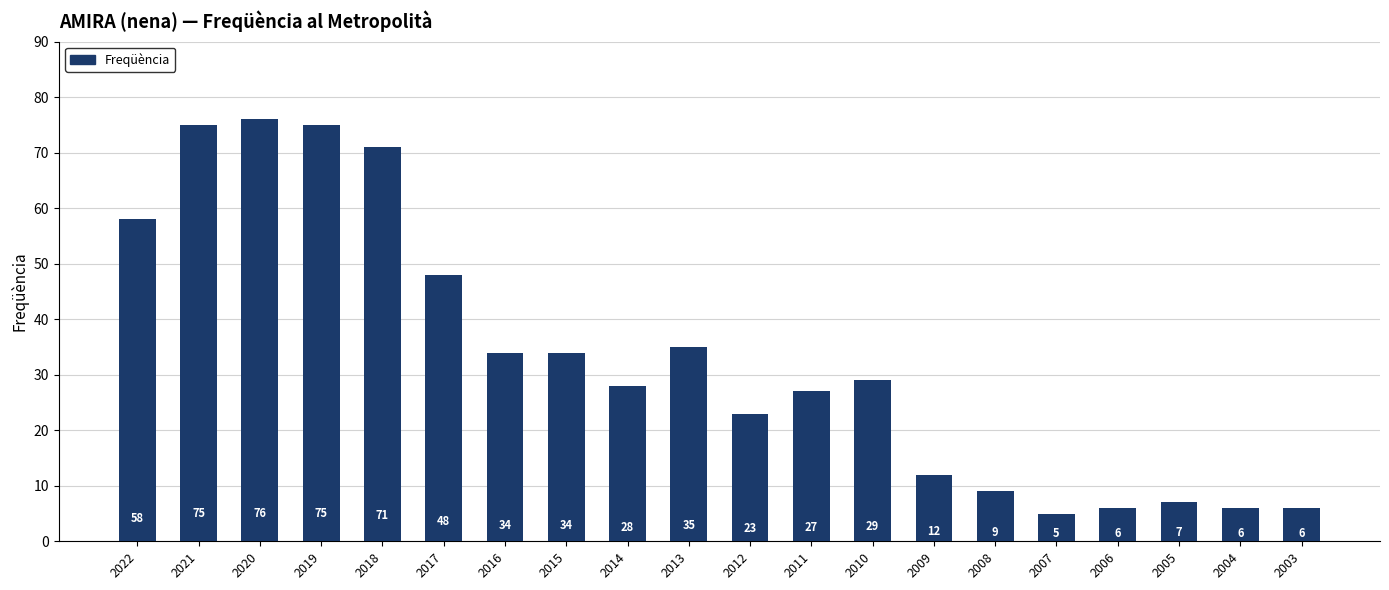

Reading left to right, what are all the values shown in this chart?

58	75	76	75	71	48	34	34	28	35	23	27	29	12	9	5	6	7	6	6